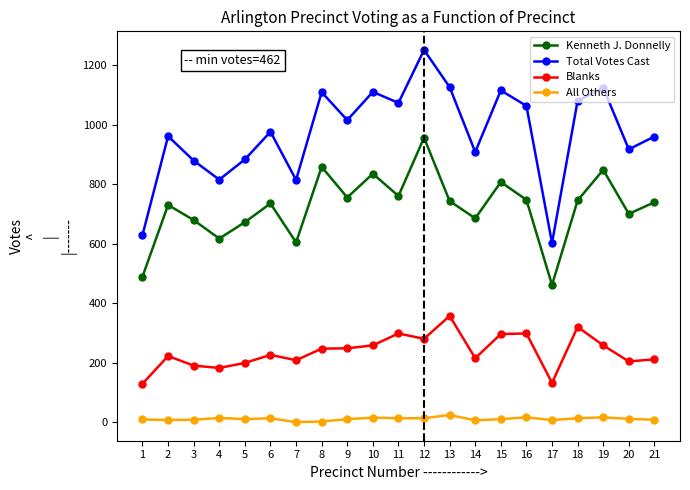

How many data points does each series have?

21